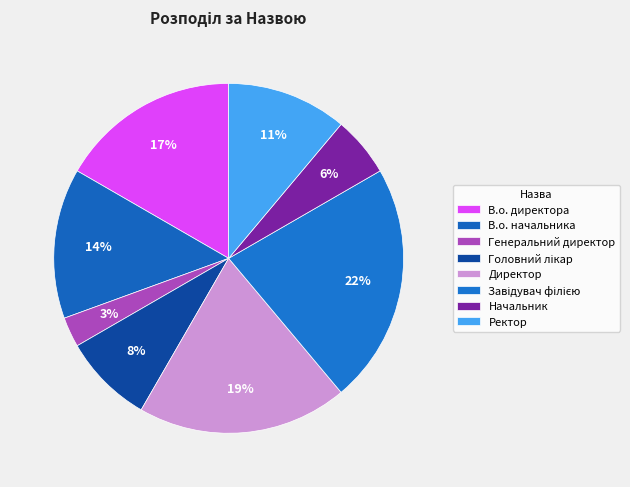

Is the sum of Генеральний директор and Ректор greater than half?

No